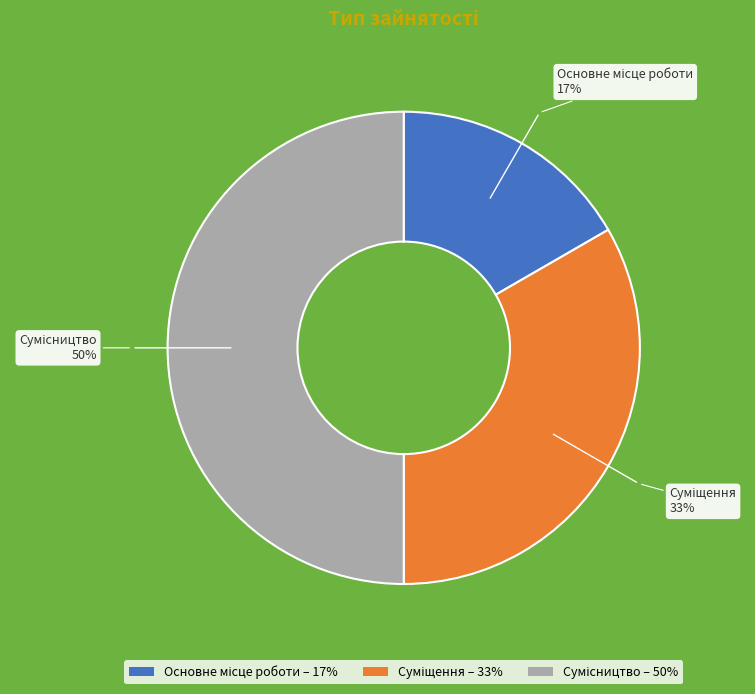

To the nearest percent, what is the difference between the largest and smallest slice percentages?

33%